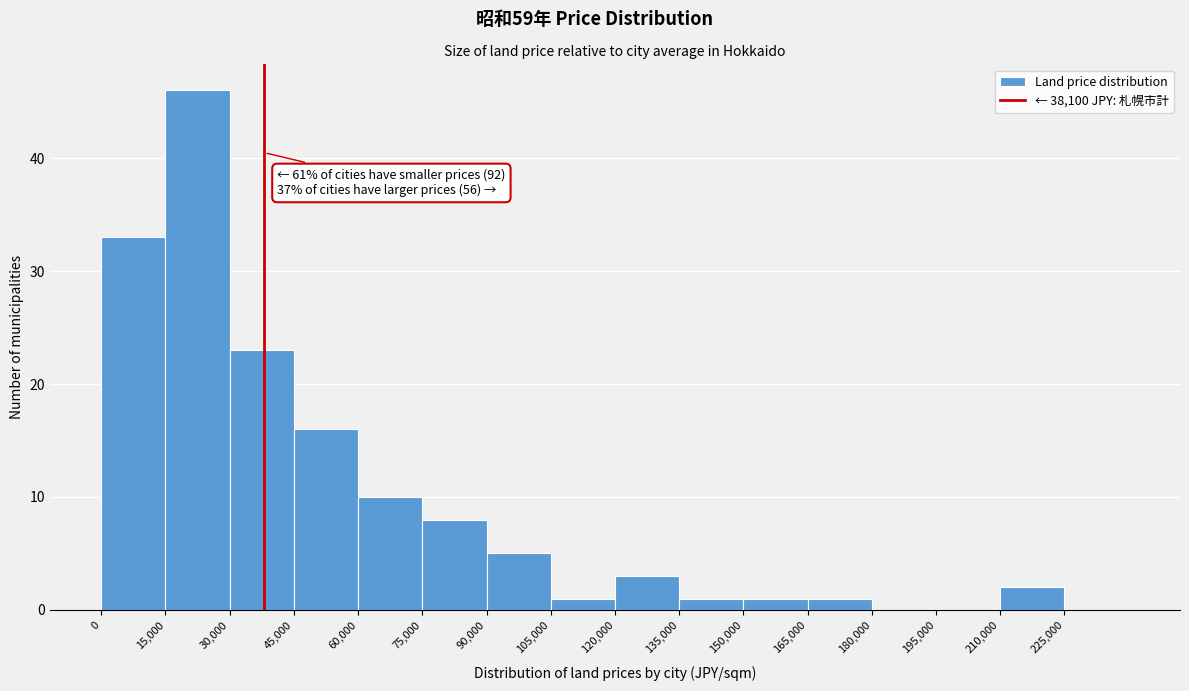

Which range on the x-axis has the tallest bar?

15000 to 30000